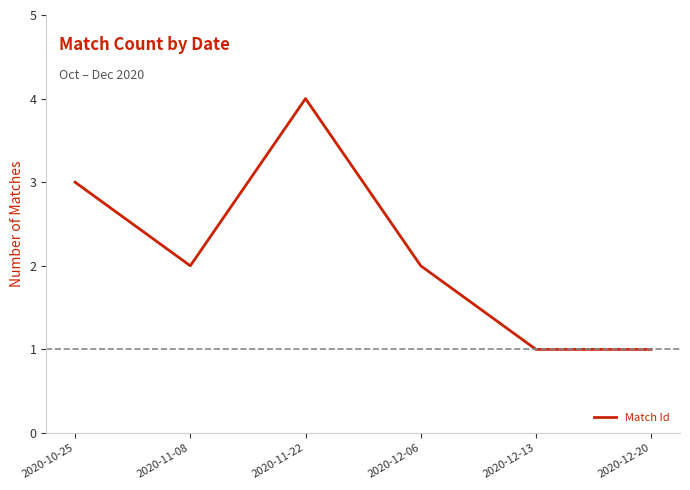

Where is the first local minimum?

2020-11-08